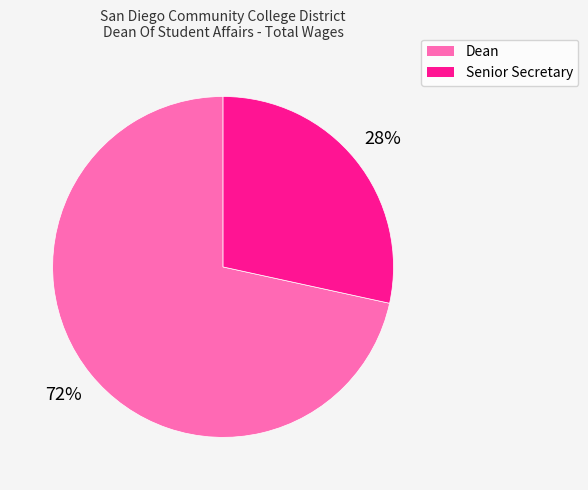

To the nearest percent, what is the average slice percentage?

50%